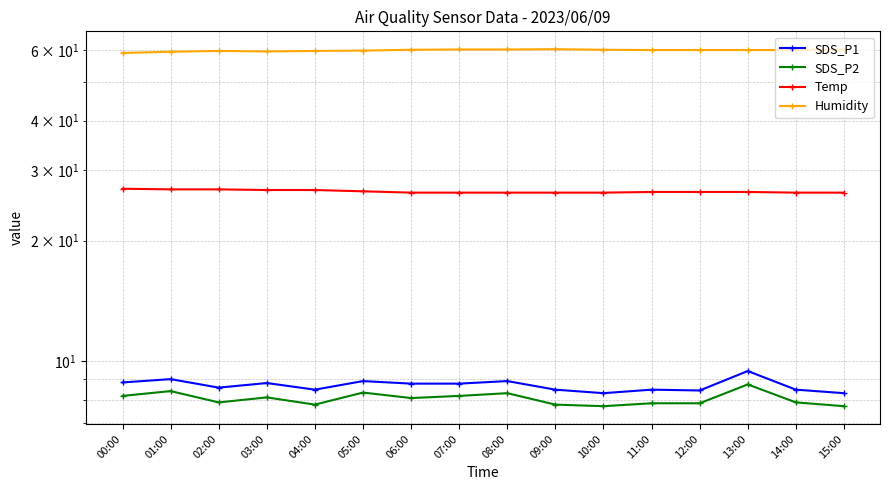

True or false: SDS_P1 and SDS_P2 cross at least once.

False